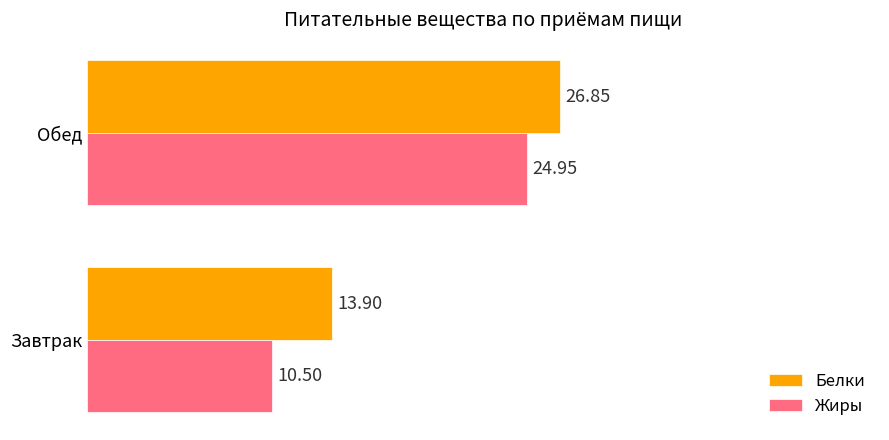

Which series has the largest total across all categories?

Белки